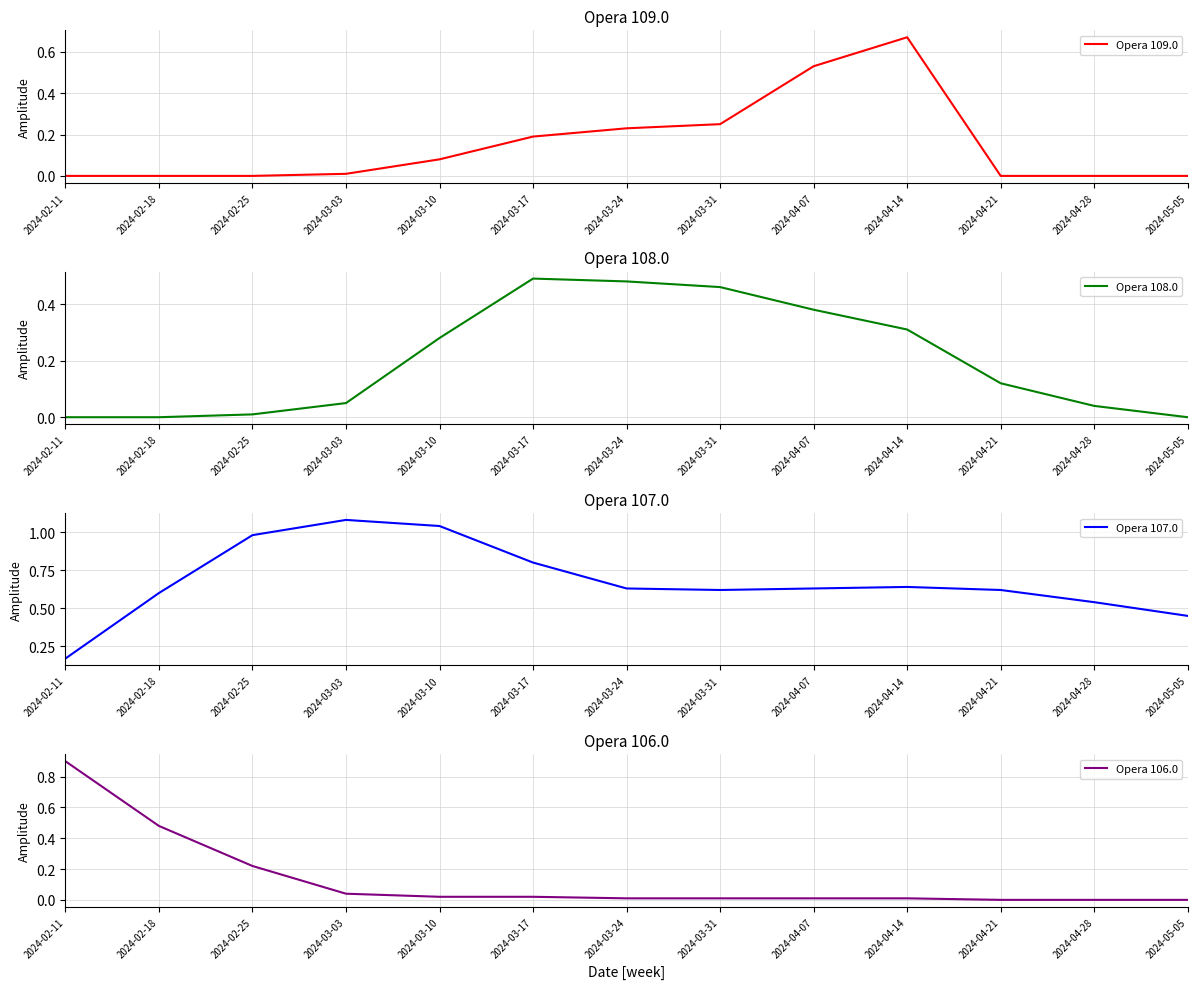

What is the difference between the maximum and minimum values in the Opera 109.0 series?

0.7